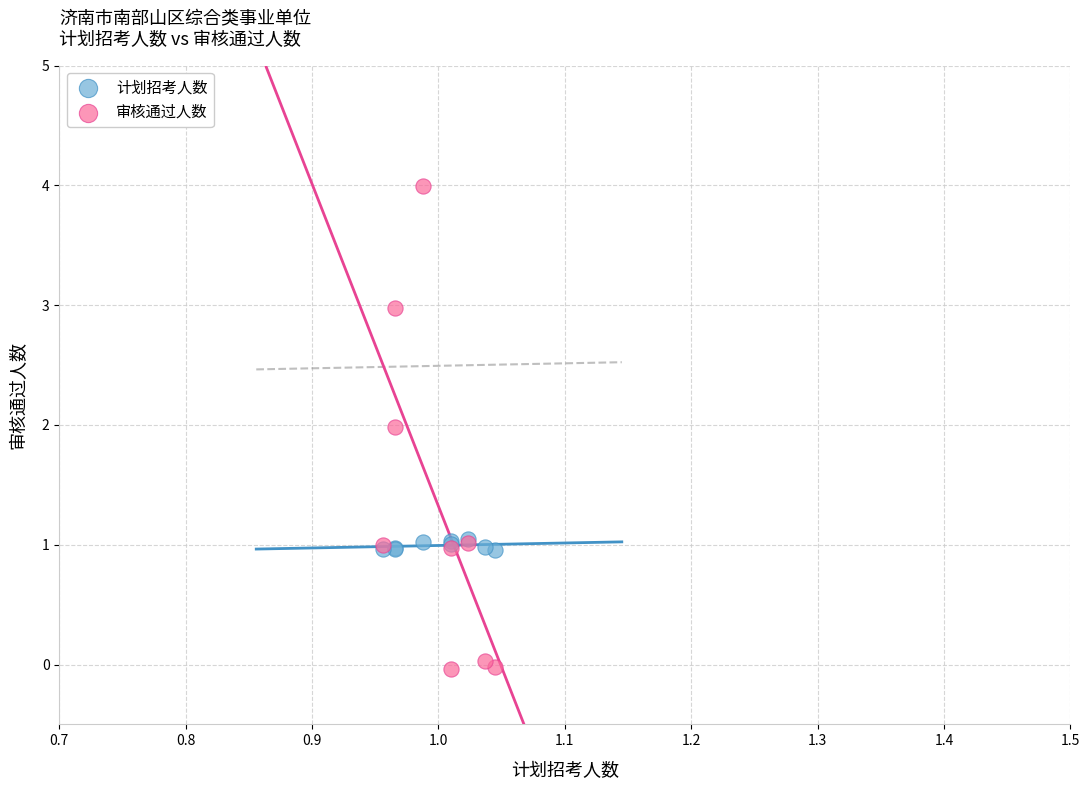

Which series contains the lowest Y value?

审核通过人数